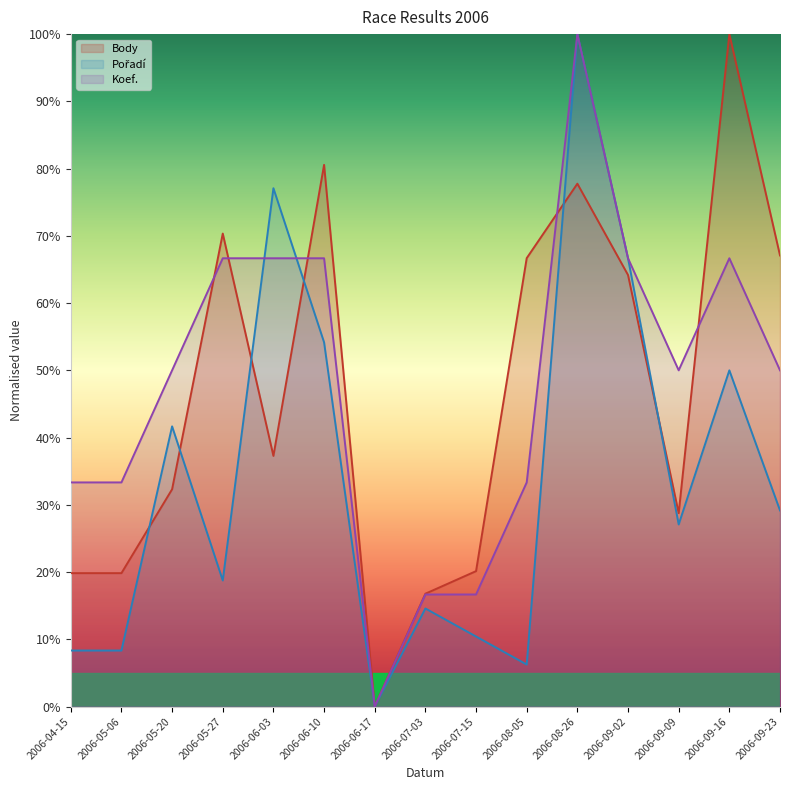

What is the sum of all Body values?

701.6